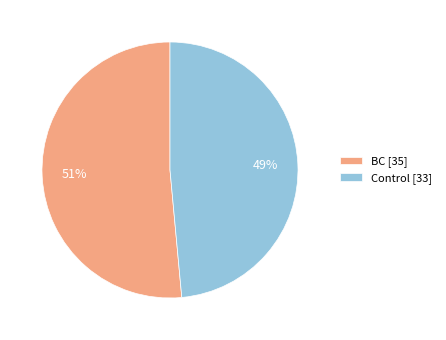

Does Control represent more than half of the total?

No